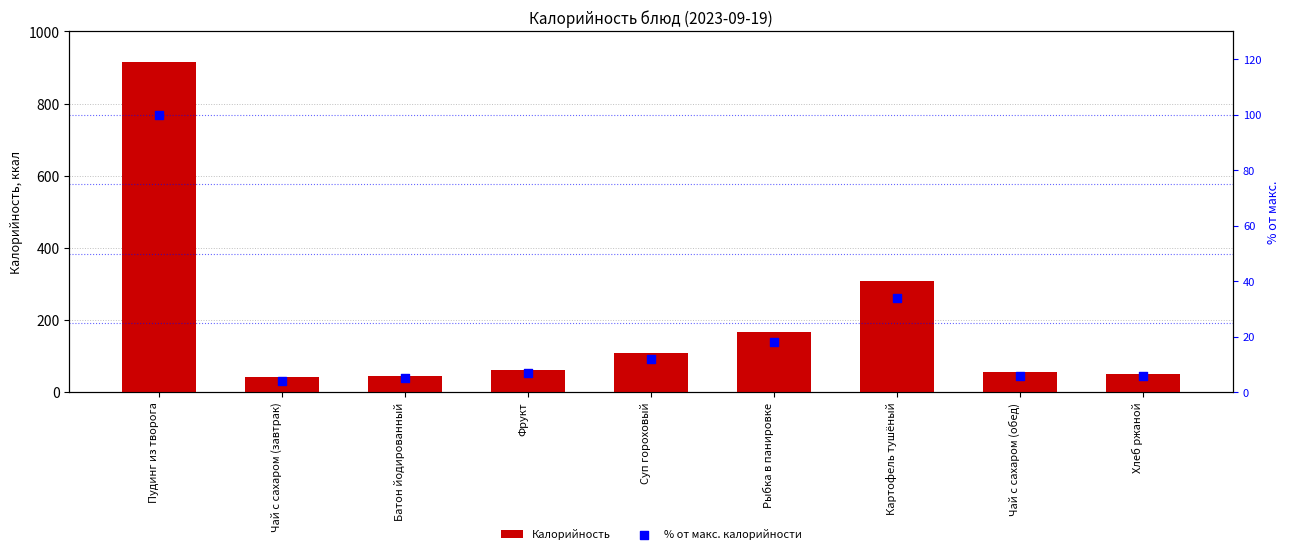

Which series contains the lowest Y value?

% от макс. калорийности